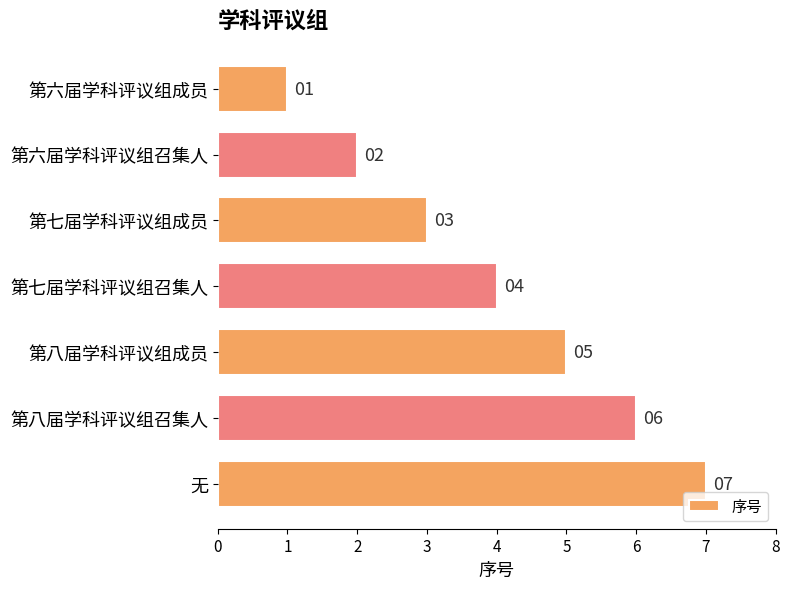

How many data points are less than 4?

3